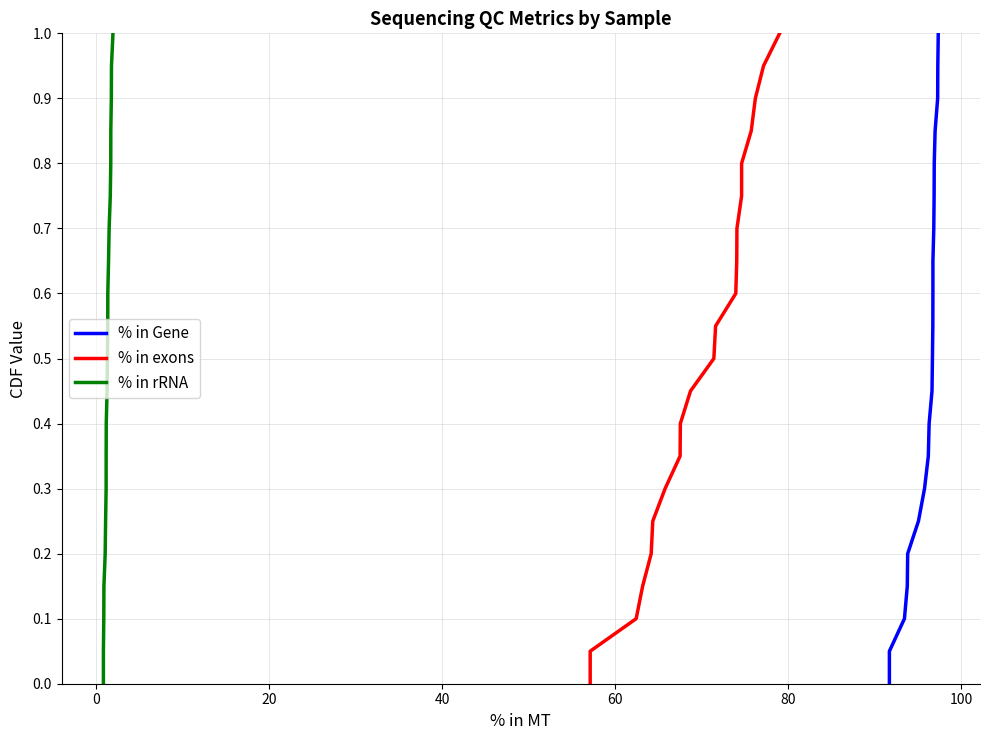

What is the value of the % in exons point at the 7th from the left?

0.3